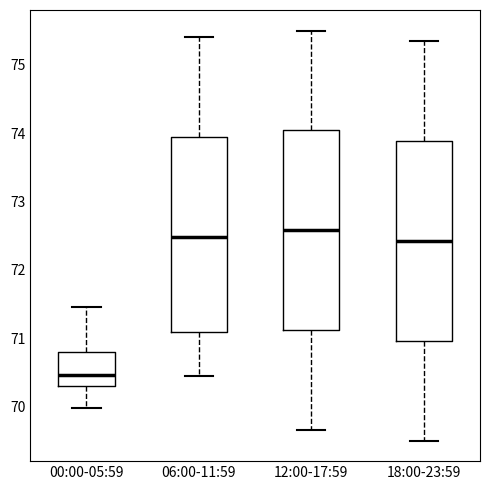

Where is the upper edge of the box for 00:00-05:59 on the y-axis? The values are not printed on the chart, so give them approximately, as read against the axis.

70.8